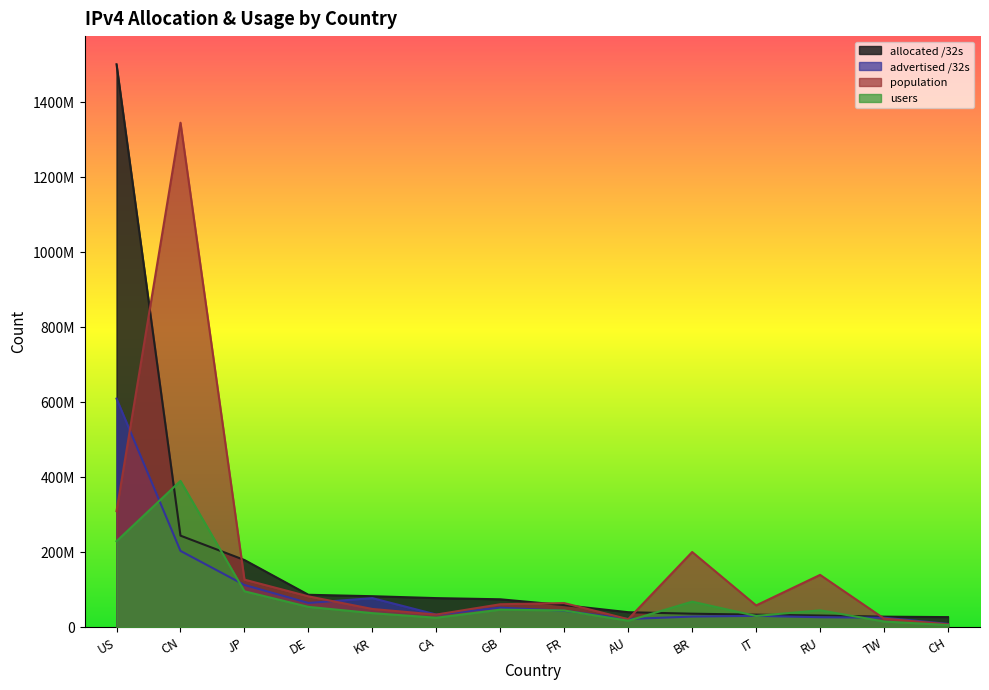

Where does the allocated /32s series first go above 74448920?

US